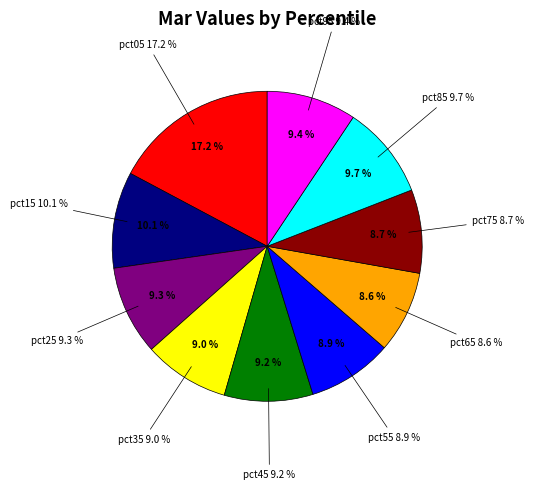

The pct05 slice represents 17% of the pie. True or false?

True